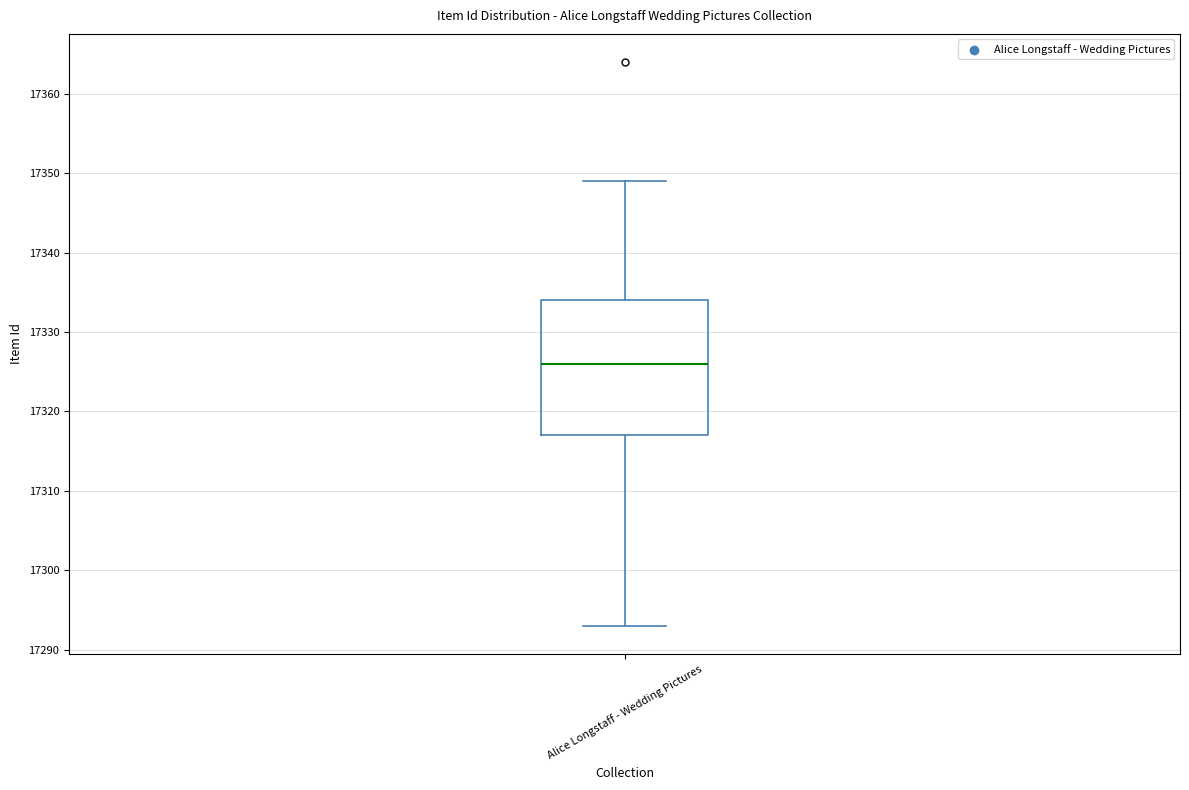

Transcribe this box plot: give where the median line is, the range the box spans, and where the two whiskers end, as read against the y-axis. The values are not printed on the chart, so give them approximately, as read against the axis.

median 17326, box 17317 to 17334, whiskers 17293 to 17349